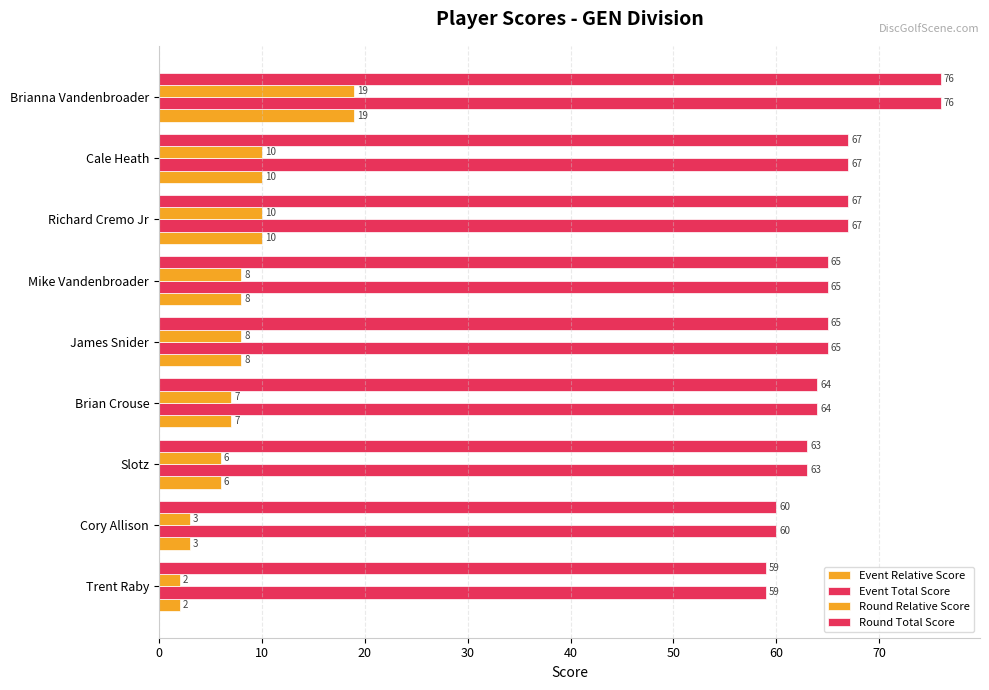

How many distinct data groups are displayed?

4